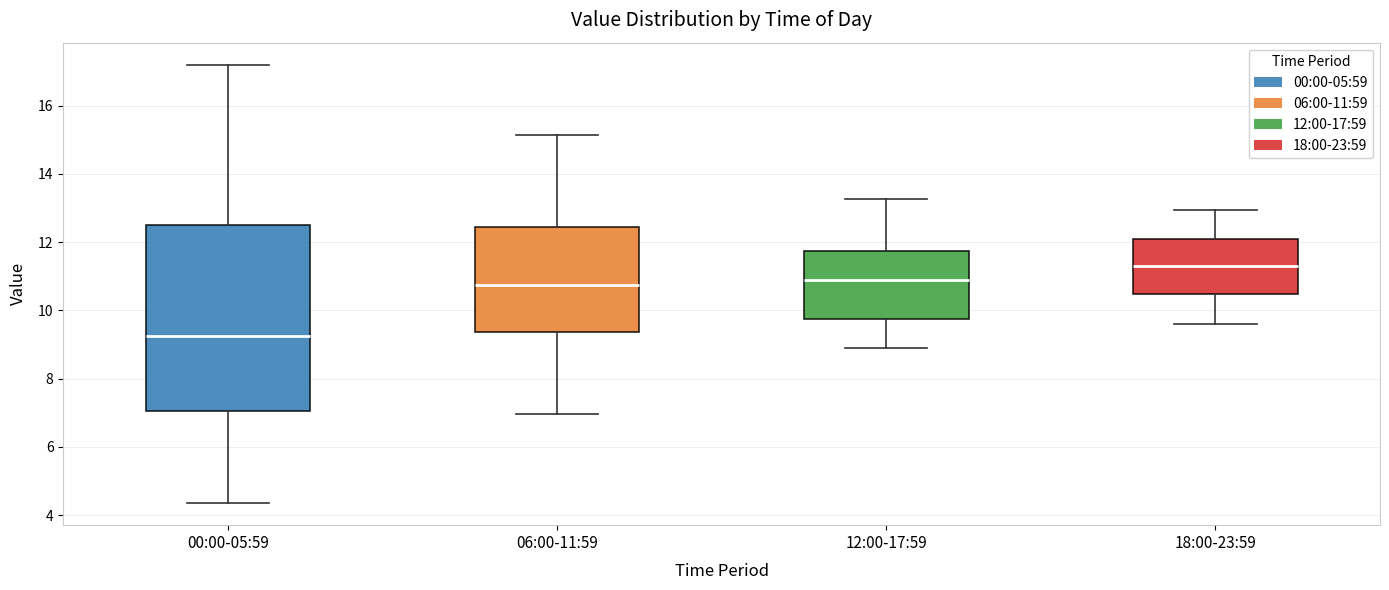

Reading left to right, transcribe this box plot: for each box, give where its median line is, the range the box spans, and where its two whiskers end, as read against the y-axis. The values are not printed on the chart, so give them approximately, as read against the axis.

00:00-05:59: median 9.2, box 7.0 to 12.6, whiskers 4.4 to 17.2
06:00-11:59: median 10.8, box 9.4 to 12.4, whiskers 7.0 to 15.2
12:00-17:59: median 11.0, box 9.8 to 11.8, whiskers 9.0 to 13.2
18:00-23:59: median 11.4, box 10.4 to 12.2, whiskers 9.6 to 13.0